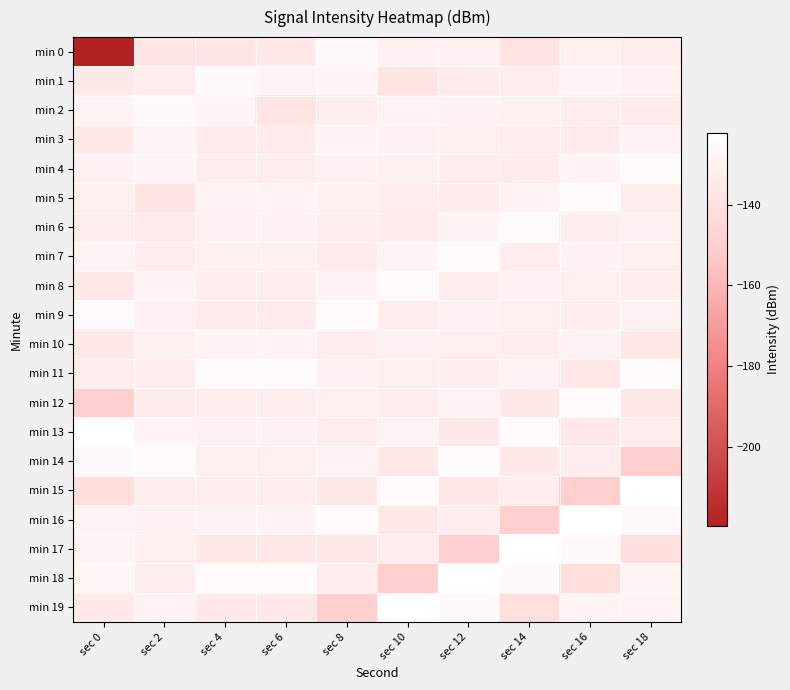

Between sec 0 and sec 8, which is larger?

sec 8